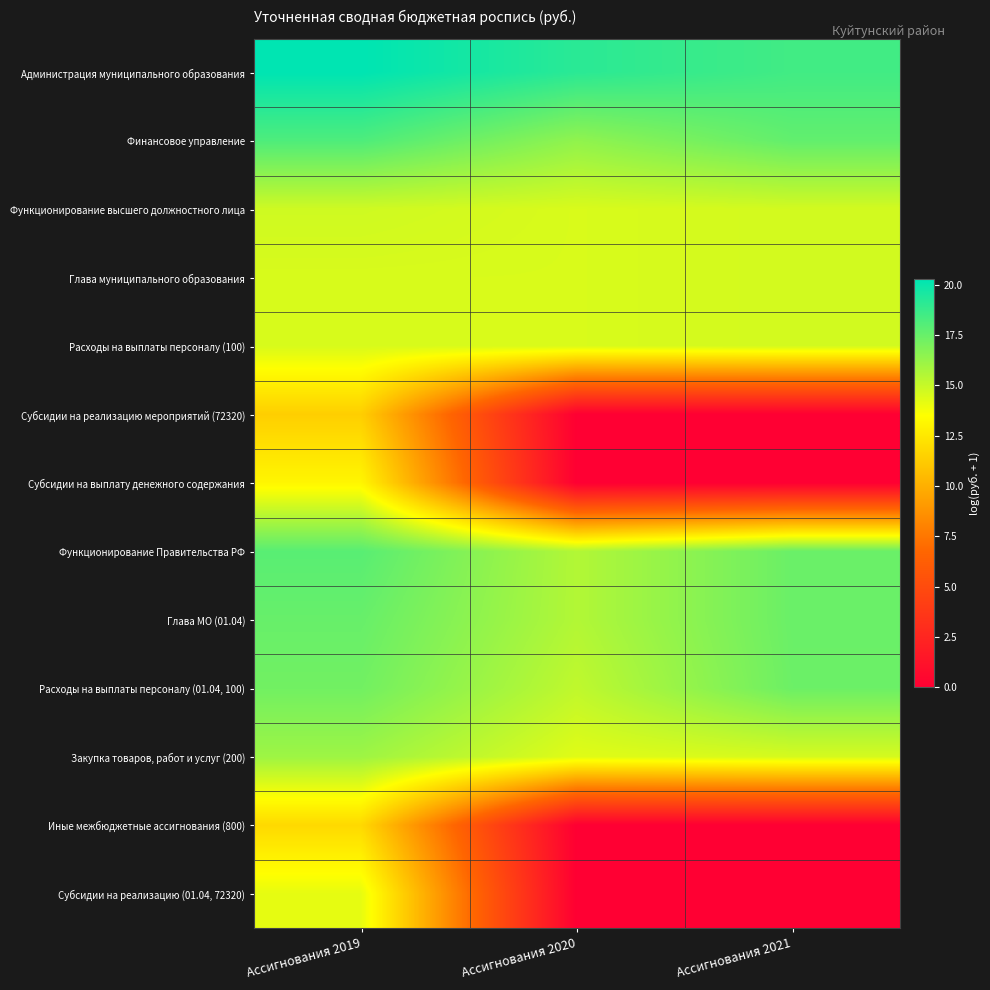

Reading left to right, list all the values displayed in this chart.

Администрация муниципального образования: Ассигнования 2019=20.3	Ассигнования 2020=19.1	Ассигнования 2021=18.5
Финансовое управление: Ассигнования 2019=18.2	Ассигнования 2020=16.4	Ассигнования 2021=17.6
Функционирование высшего должностного лица: Ассигнования 2019=14.8	Ассигнования 2020=14.5	Ассигнования 2021=14.7
Глава муниципального образования: Ассигнования 2019=14.5	Ассигнования 2020=14.5	Ассигнования 2021=14.7
Расходы на выплаты персоналу (100): Ассигнования 2019=14.5	Ассигнования 2020=14.5	Ассигнования 2021=14.7
Субсидии на реализацию мероприятий (72320): Ассигнования 2019=11.4	Ассигнования 2020=0.0	Ассигнования 2021=0.0
Субсидии на выплату денежного содержания: Ассигнования 2019=13.1	Ассигнования 2020=0.0	Ассигнования 2021=0.0
Функционирование Правительства РФ: Ассигнования 2019=17.9	Ассигнования 2020=15.5	Ассигнования 2021=17.4
Глава МО (01.04): Ассигнования 2019=17.5	Ассигнования 2020=15.5	Ассигнования 2021=17.4
Расходы на выплаты персоналу (01.04, 100): Ассигнования 2019=17.2	Ассигнования 2020=15.2	Ассигнования 2021=17.4
Закупка товаров, работ и услуг (200): Ассигнования 2019=16.1	Ассигнования 2020=14.3	Ассигнования 2021=14.6
Иные межбюджетные ассигнования (800): Ассигнования 2019=11.8	Ассигнования 2020=0.0	Ассигнования 2021=0.0
Субсидии на реализацию (01.04, 72320): Ассигнования 2019=14.2	Ассигнования 2020=0.0	Ассигнования 2021=0.0